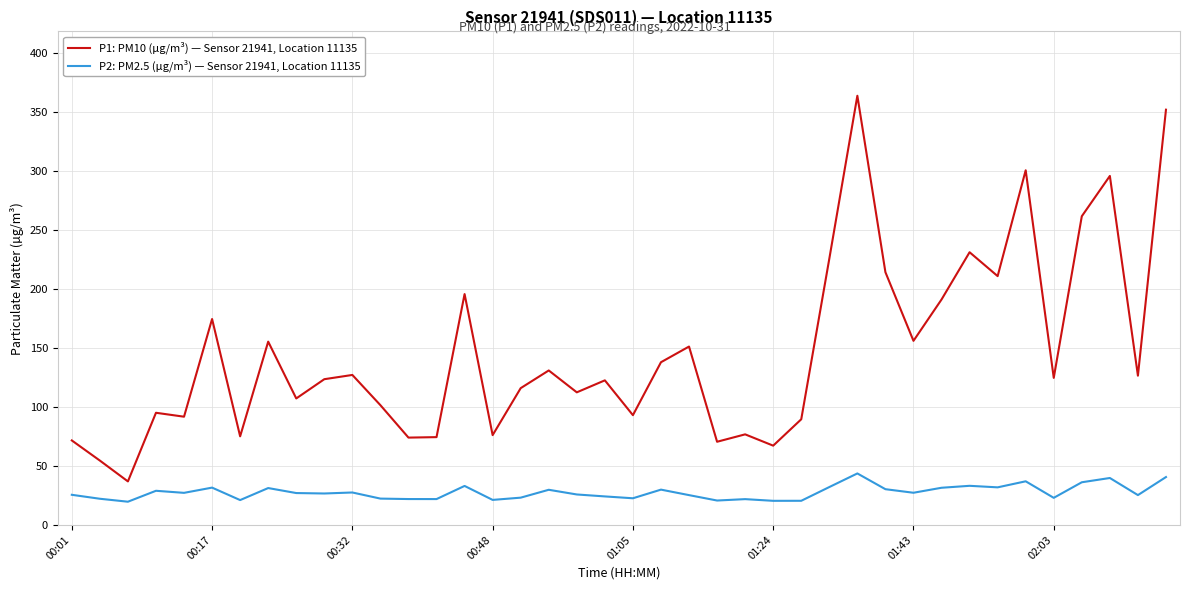

Which series has the widest spread of values?

P1: PM10 (µg/m³) — Sensor 21941, Location 11135